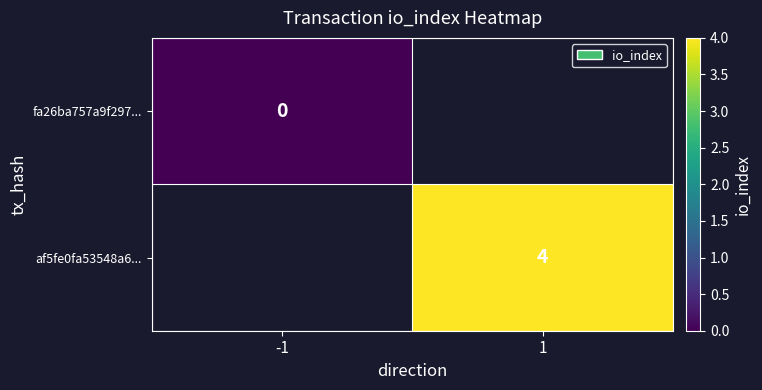

Is the value of fa26ba757a9f297... at -1 greater than the value of af5fe0fa53548a6... at 1?

No